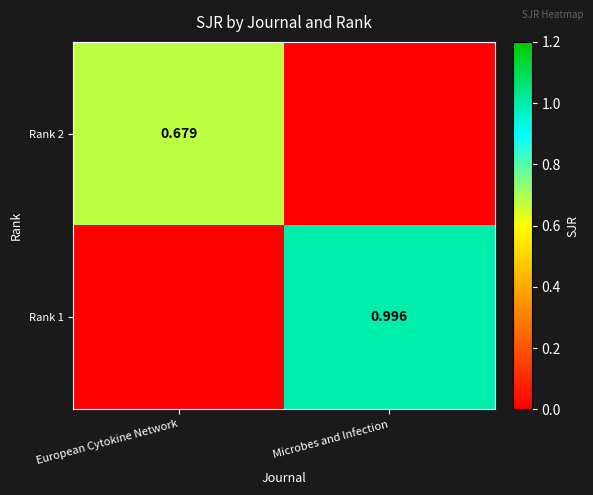

At which category does the chart reach its minimum across all series?

Microbes and Infection